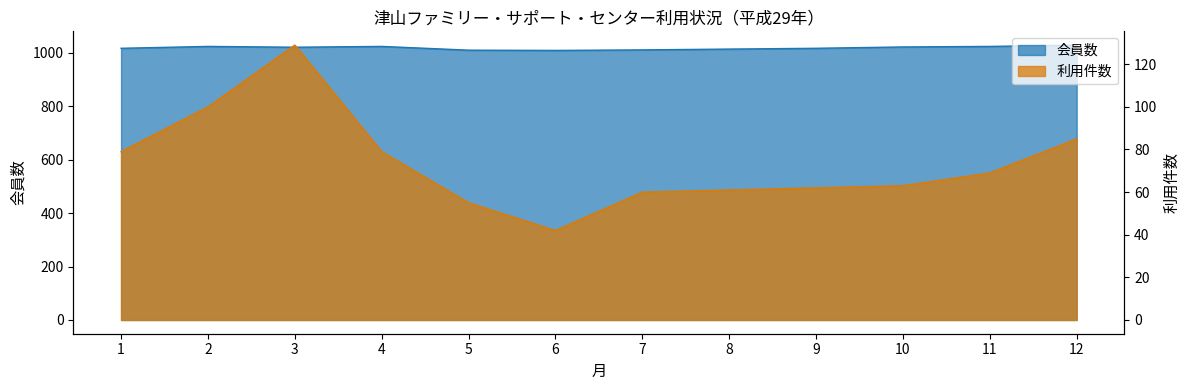

Which has a higher value, 4 or 12?

12